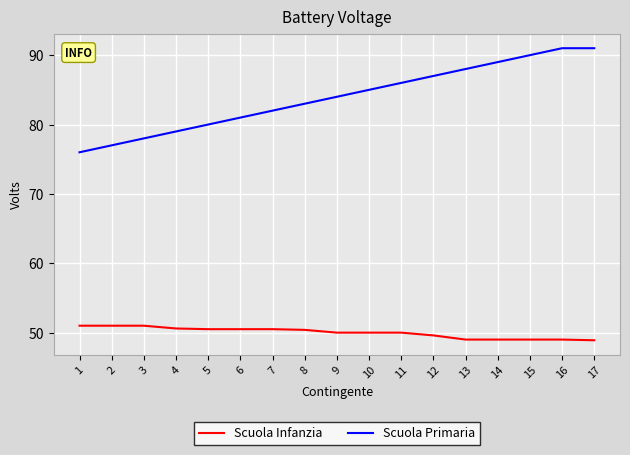

True or false: Scuola Primaria and Scuola Infanzia intersect in this chart.

False